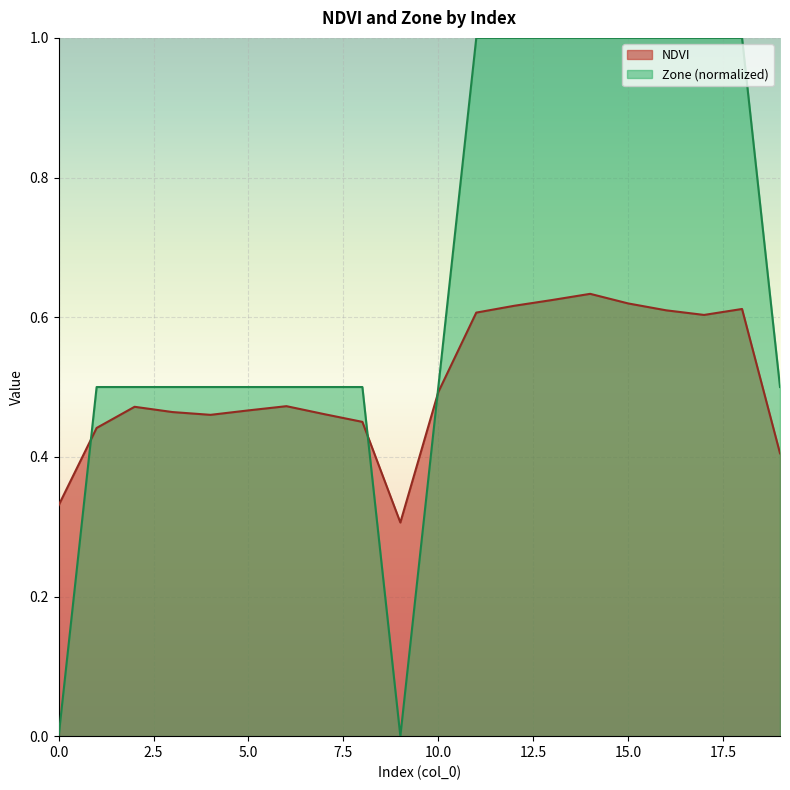

Which series has the largest total across all categories?

Zone (normalized)